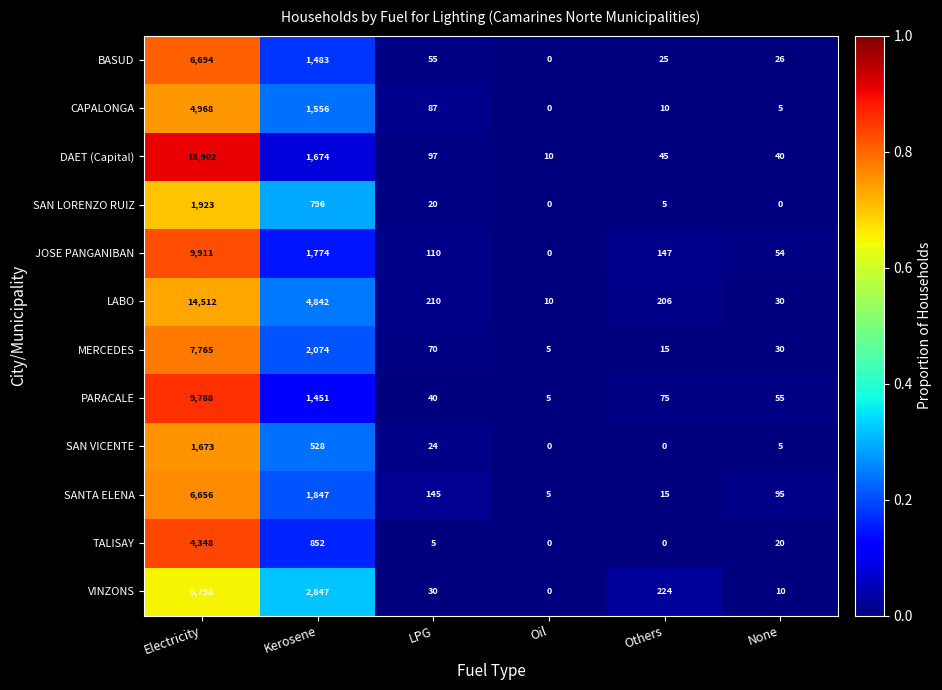

What is the difference between the maximum and second lowest values in the DAET (Capital) series?

18862